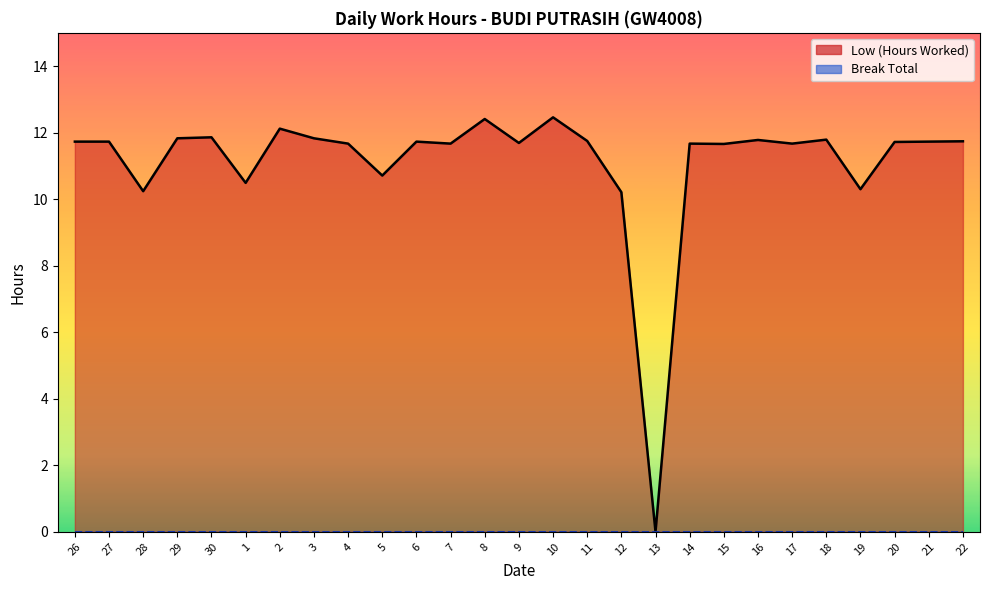

Reading left to right, list all the values displayed in this chart.

11.7	11.7	10.2	11.8	11.9	10.5	12.1	11.8	11.7	10.7	11.7	11.7	12.4	11.7	12.5	11.8	10.2	0.0	11.7	11.7	11.8	11.7	11.8	10.3	11.7	11.7	11.7